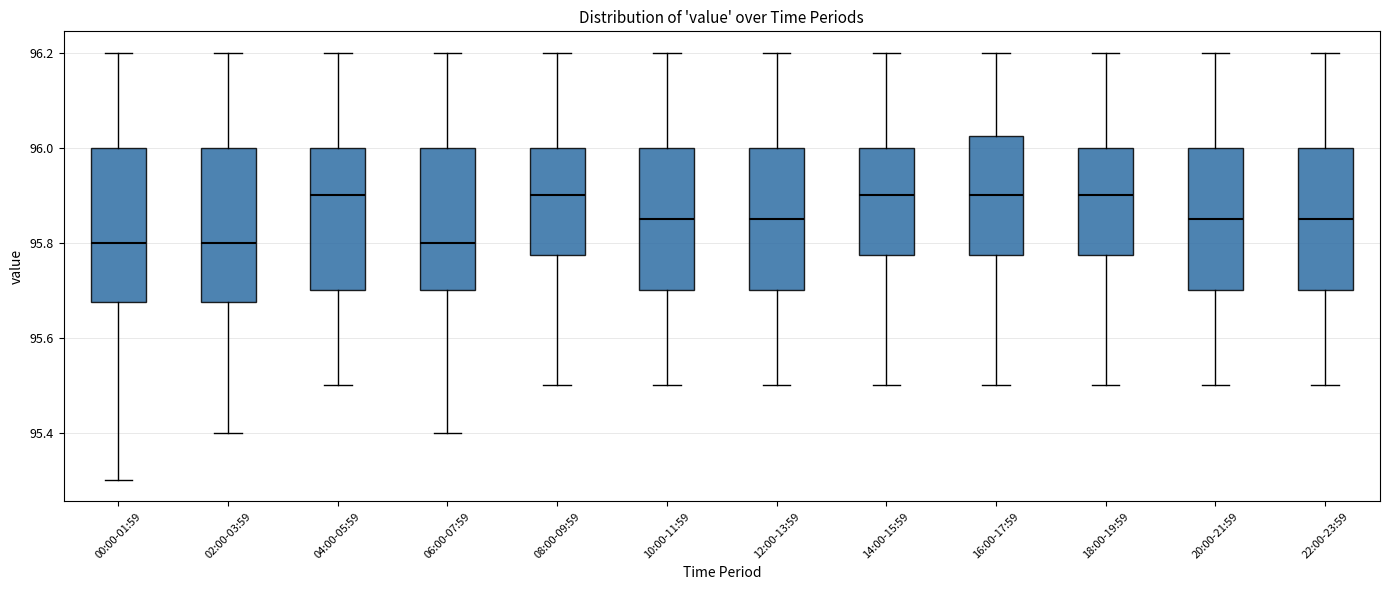

Where does the median line of the box for 00:00-01:59 sit on the y-axis? The values are not printed on the chart, so give them approximately, as read against the axis.

95.80